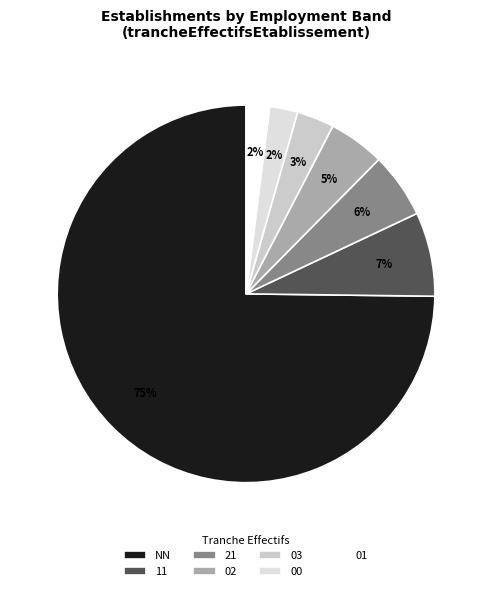

What is the change in value from 03 to 01?

-3